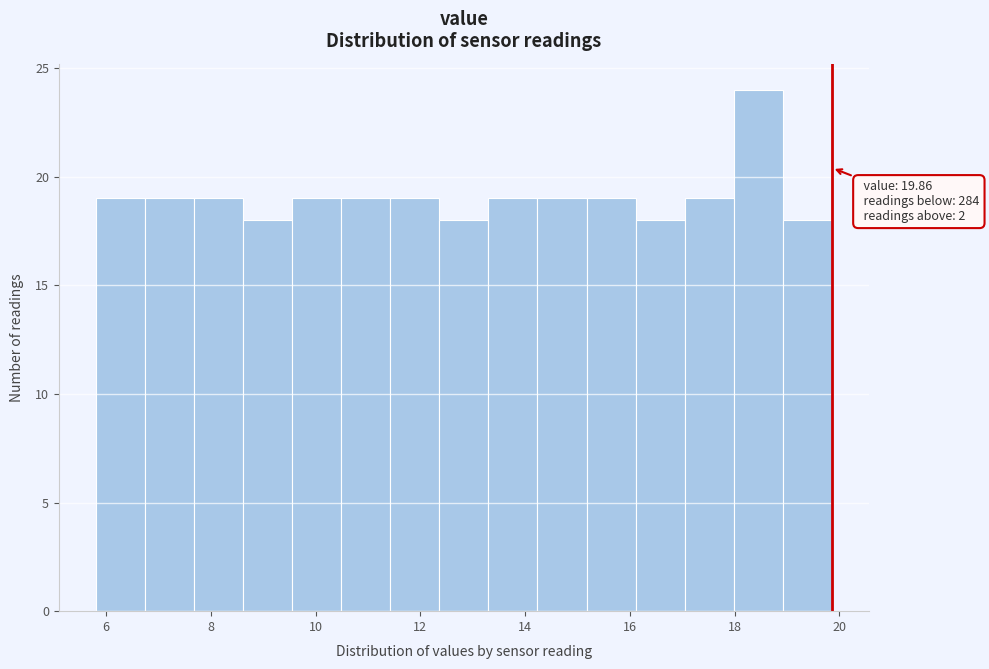

Which range on the x-axis has the tallest bar?

18.0 to 19.0